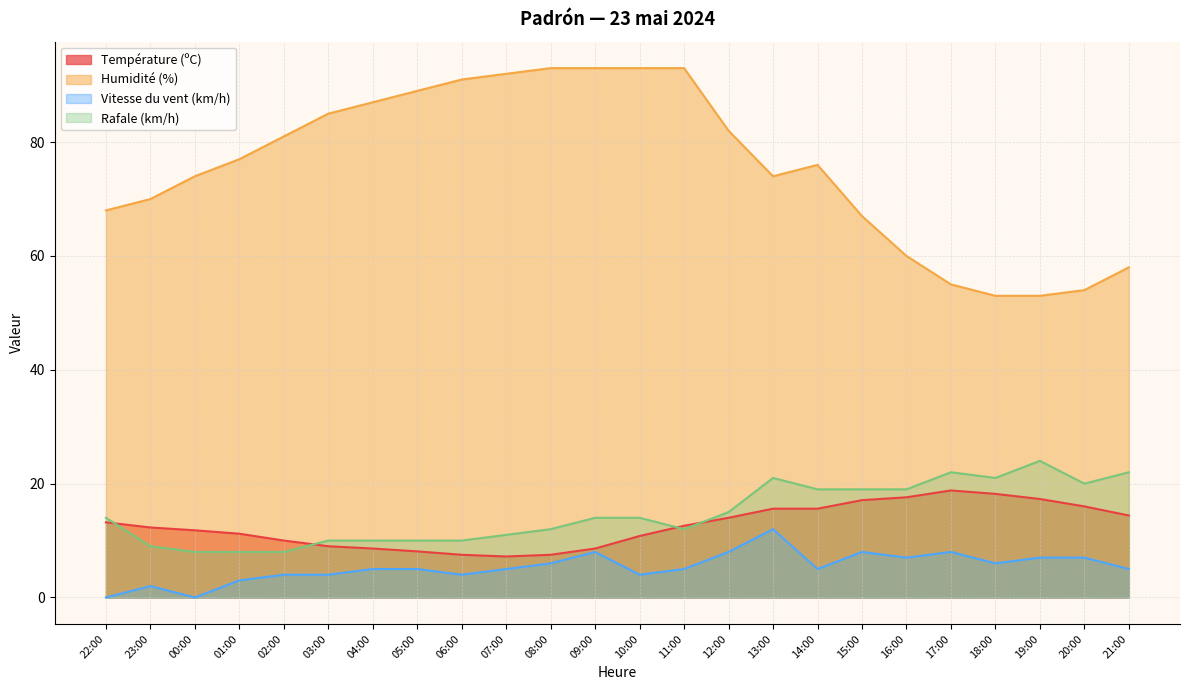

Which category has the lowest value in the Humidité (%) series?

19:00